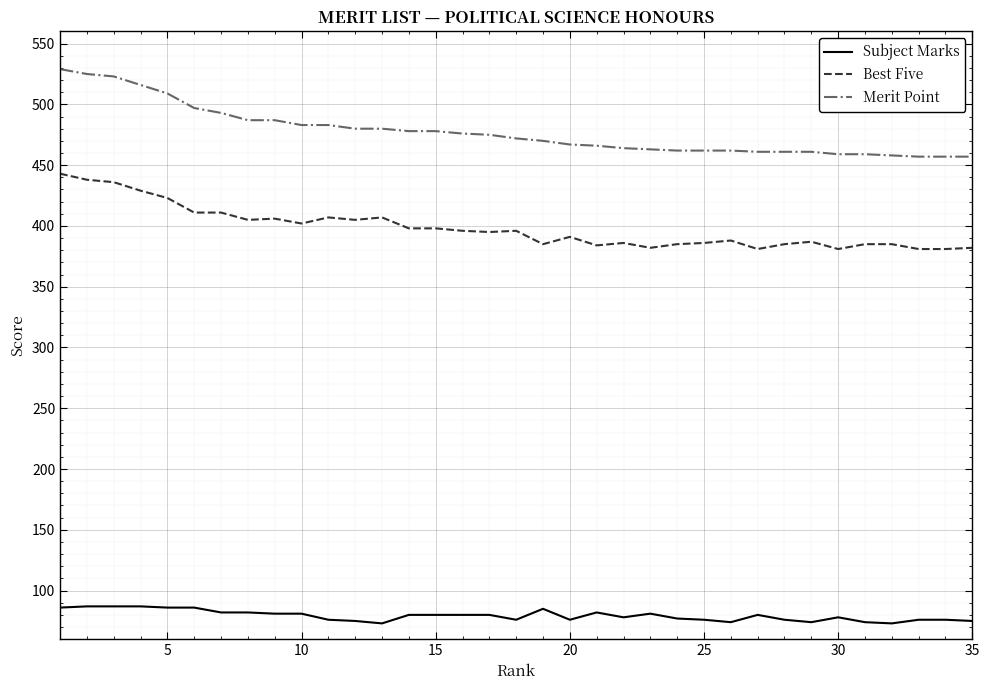

What is the difference between the maximum and minimum values in the Subject Marks series?

14